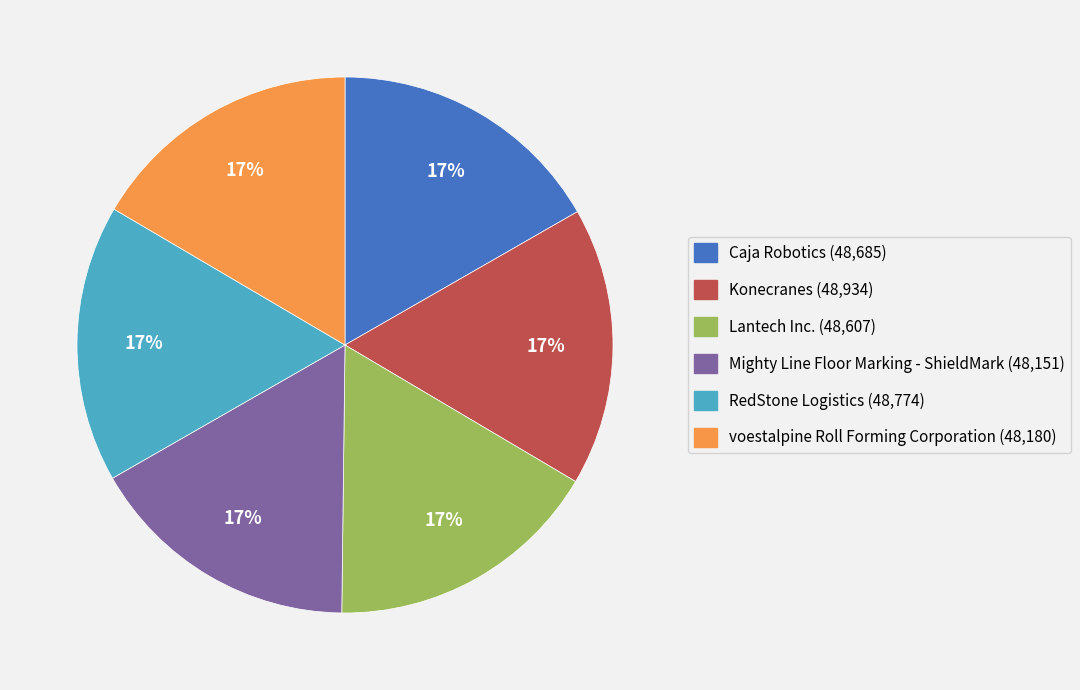

Approximately how many times larger is the value at Lantech Inc. compared to Caja Robotics?

1.0